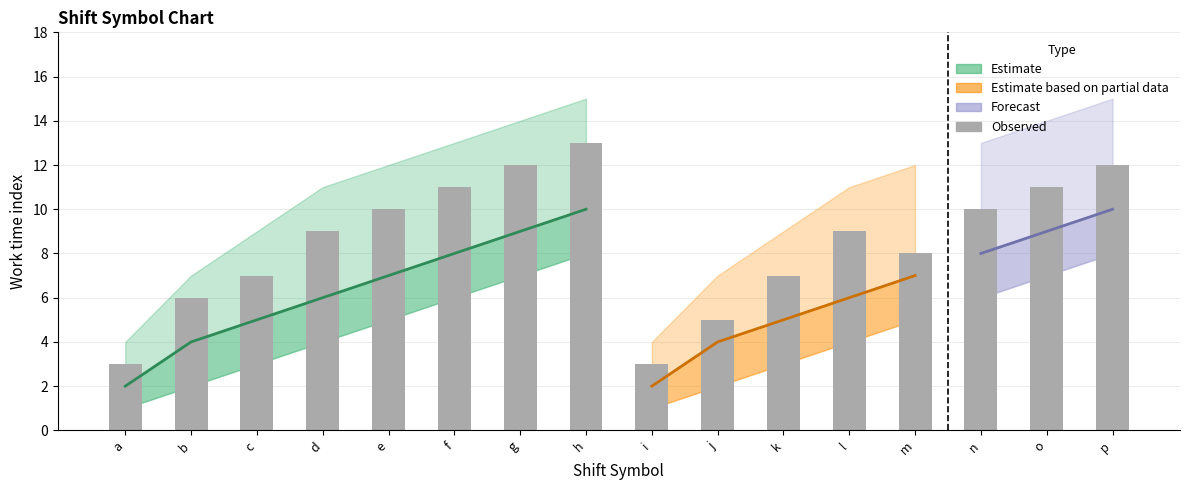

The value at d is 9. True or false?

True